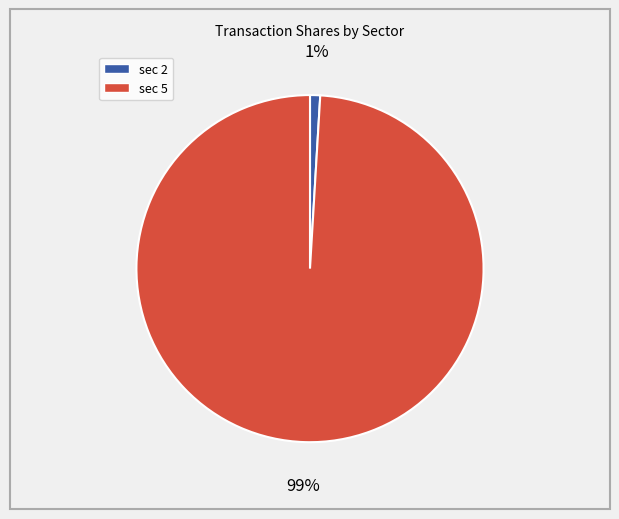

To the nearest percent, what is the difference between the largest and smallest slice percentages?

98%